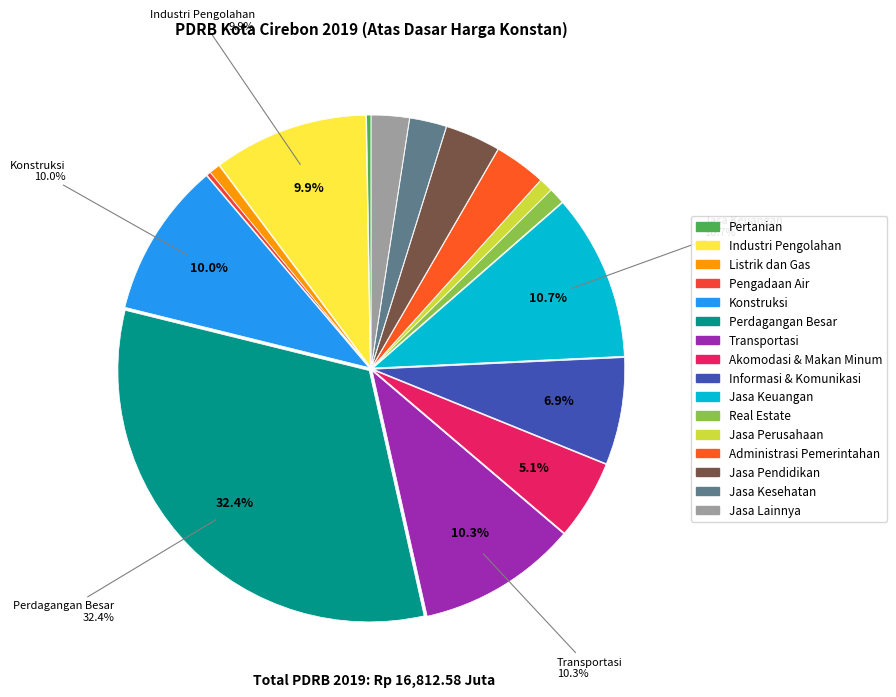

Which category has the biggest portion of the pie?

Perdagangan Besar dan Eceran